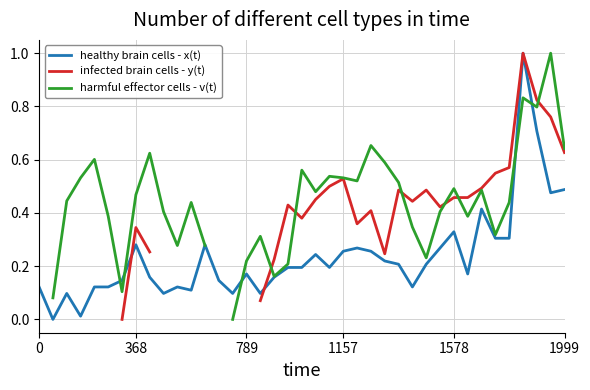

How many lines are shown in the chart?

3